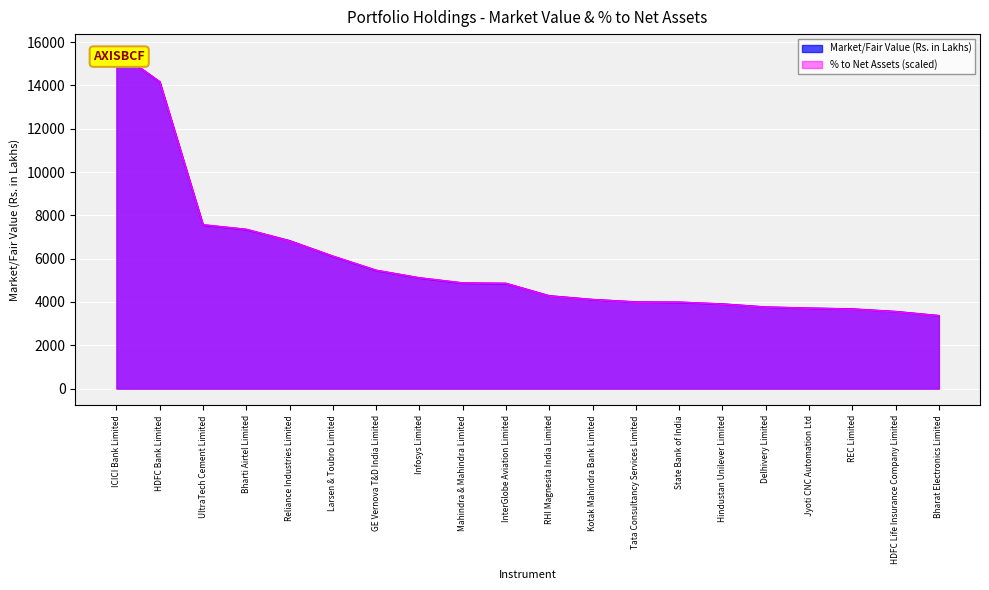

At which category does the chart reach its minimum across all series?

Bharat Electronics Limited